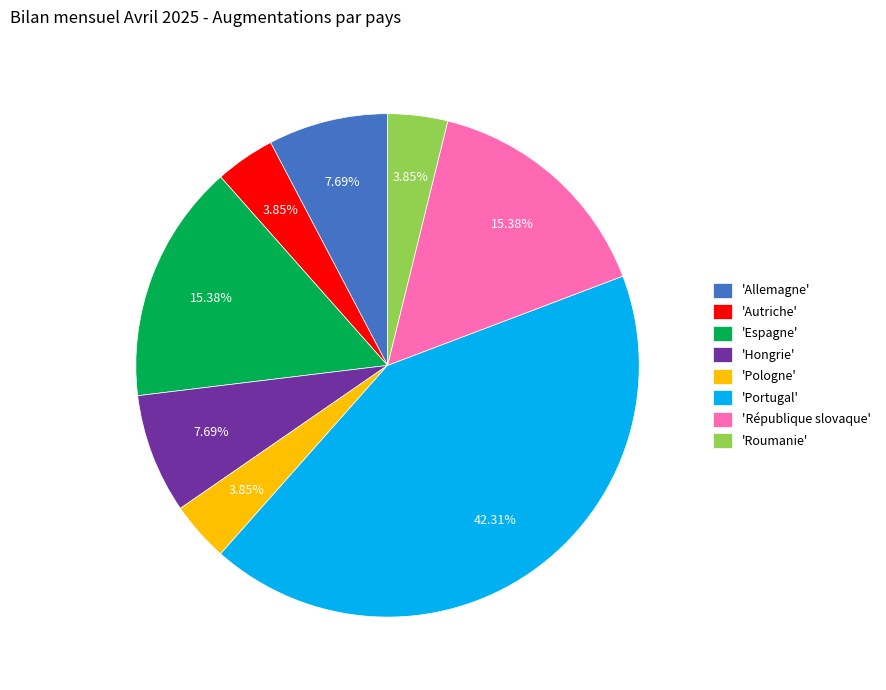

What is the largest slice in the pie chart?

'Portugal'